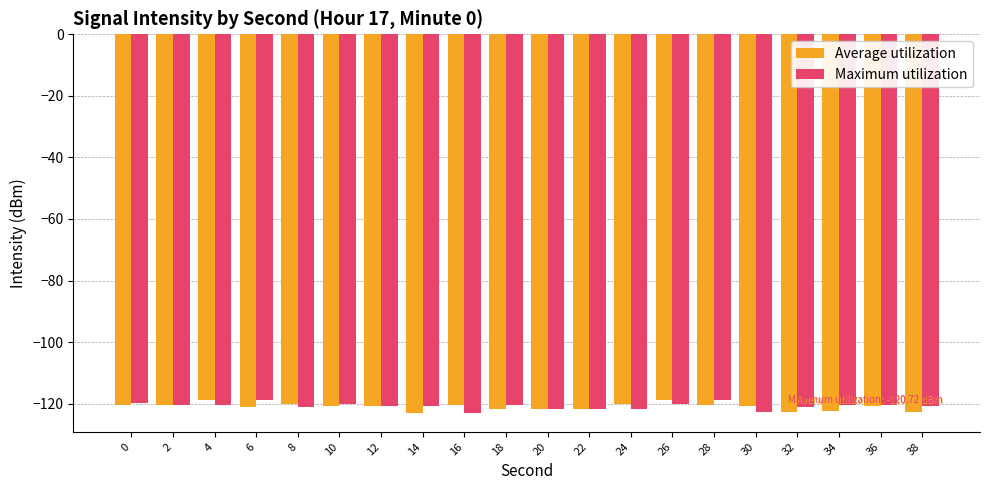

What is the total value across all series at 0?

-240.3